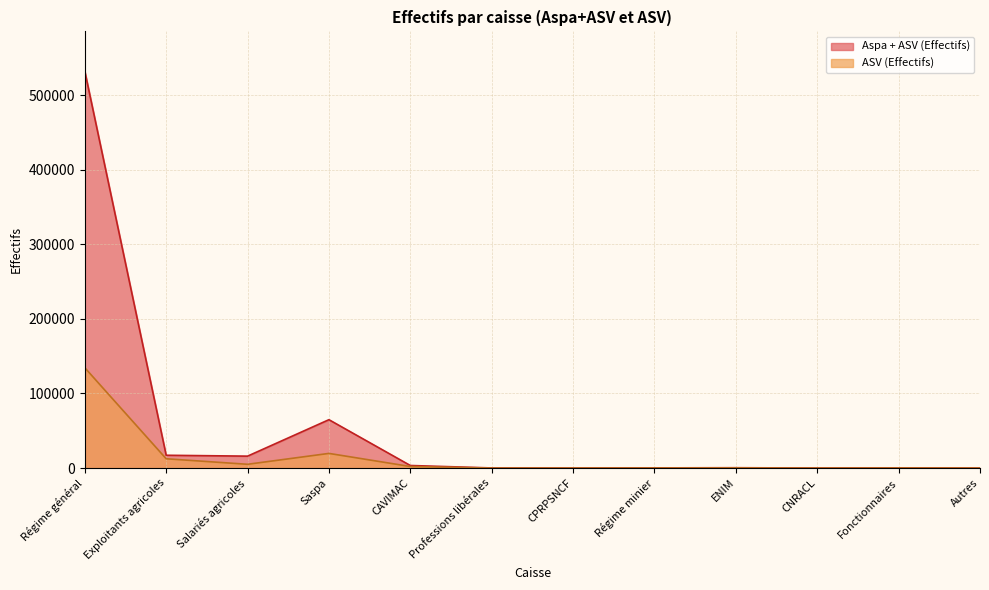

How many lines are shown in the chart?

2